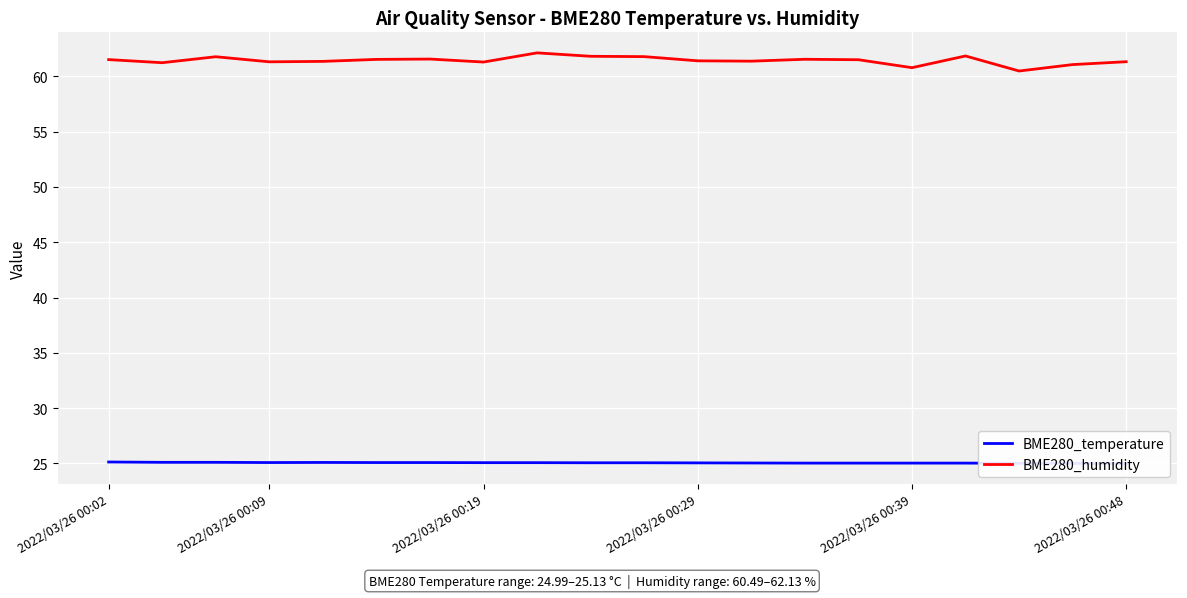

What is the value of the BME280_temperature point at the 1st from the left?

25.1